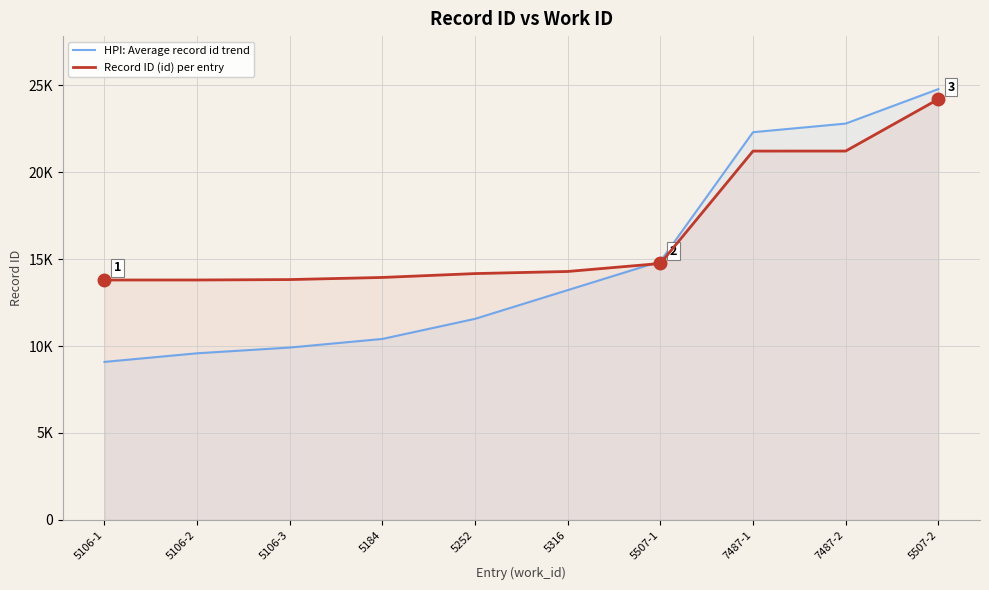

Which series ends up on top after the final intersection of HPI: Average record id trend and Record ID (id) per entry?

HPI: Average record id trend